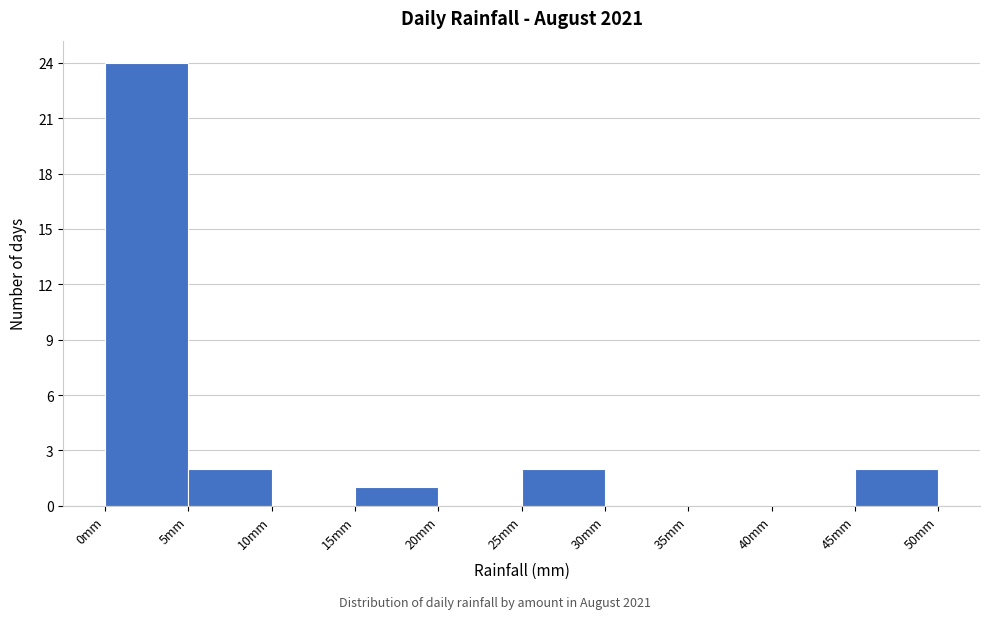

Reading left to right, list every bar in this chart as the range it spans on the x-axis followed by its height. The values are not printed on the chart, so give them approximately, as read against the axis.

0 to 5: 24
5 to 10: 2
10 to 15: 0
15 to 20: 1
20 to 25: 0
25 to 30: 2
30 to 35: 0
35 to 40: 0
40 to 45: 0
45 to 50: 2